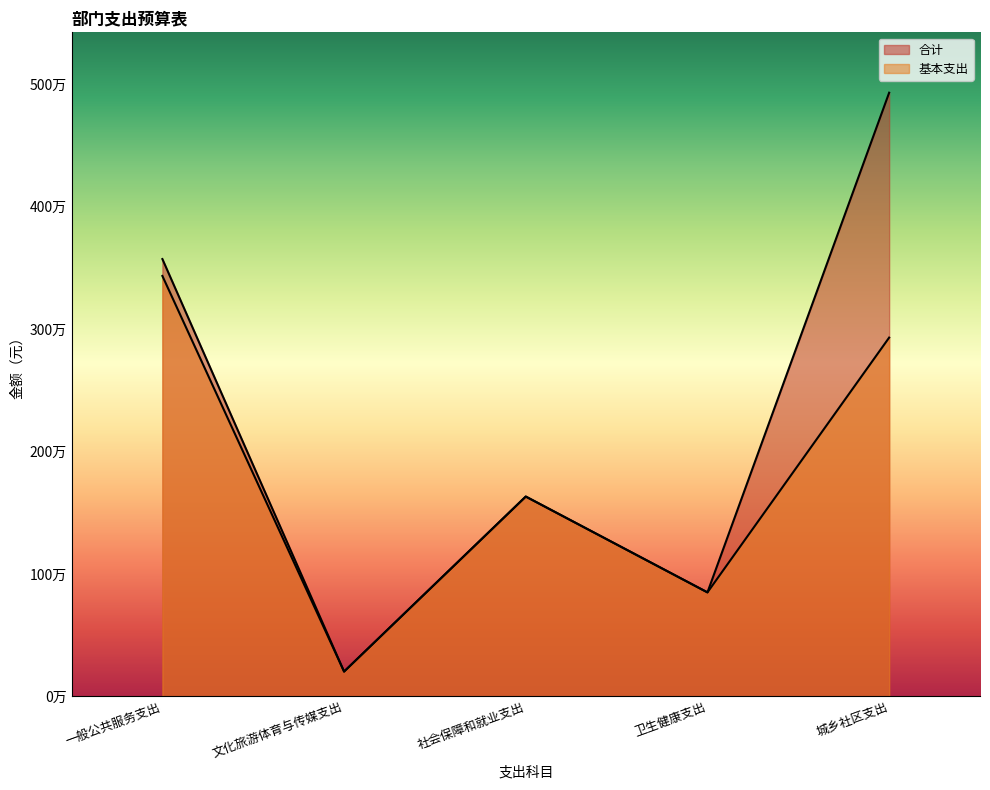

What is the difference between the highest and lowest values at 城乡社区支出?

2000000.0